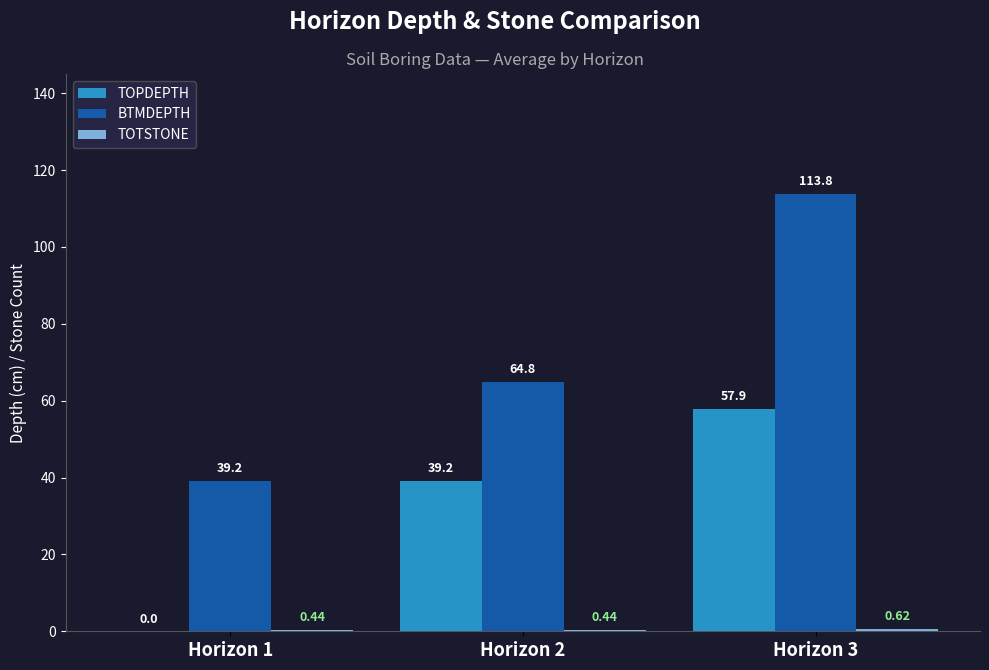

Is it true that BTMDEPTH equals 39.2 at Horizon 1?

True